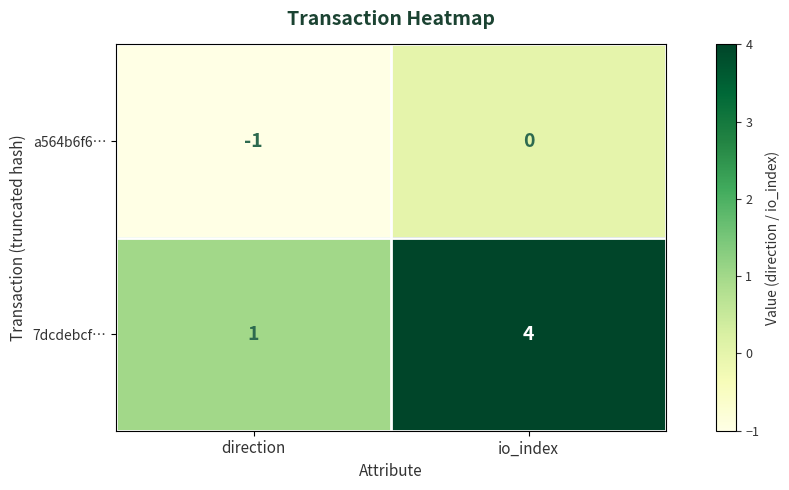

List the series in order of their peak value, lowest first.

a564b6f6…, 7dcdebcf…